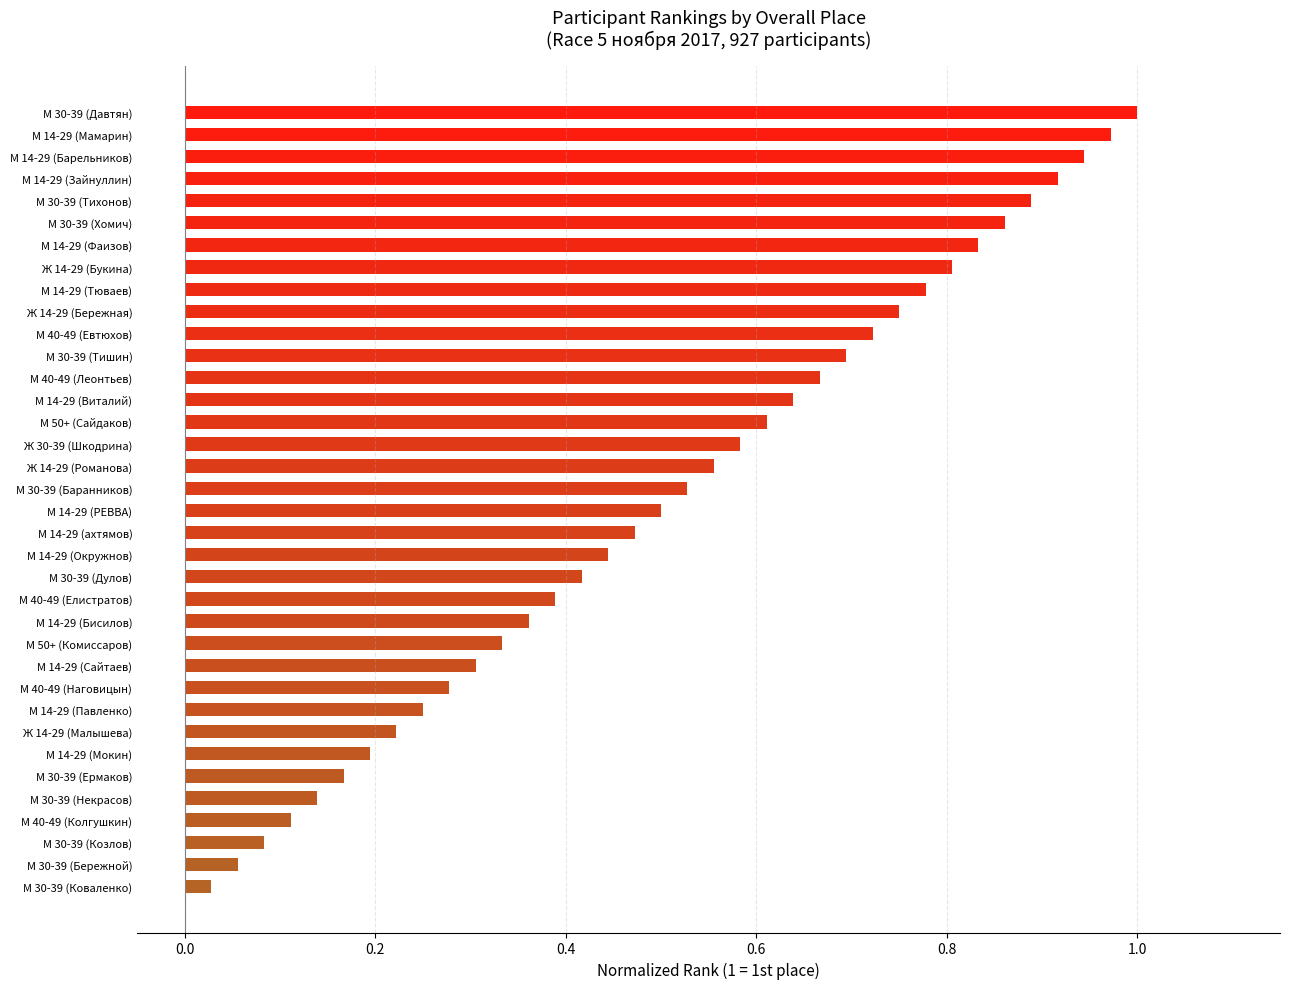

Which has a higher value, М 50+ (Сайдаков) or М 30-39 (Бережной)?

М 50+ (Сайдаков)